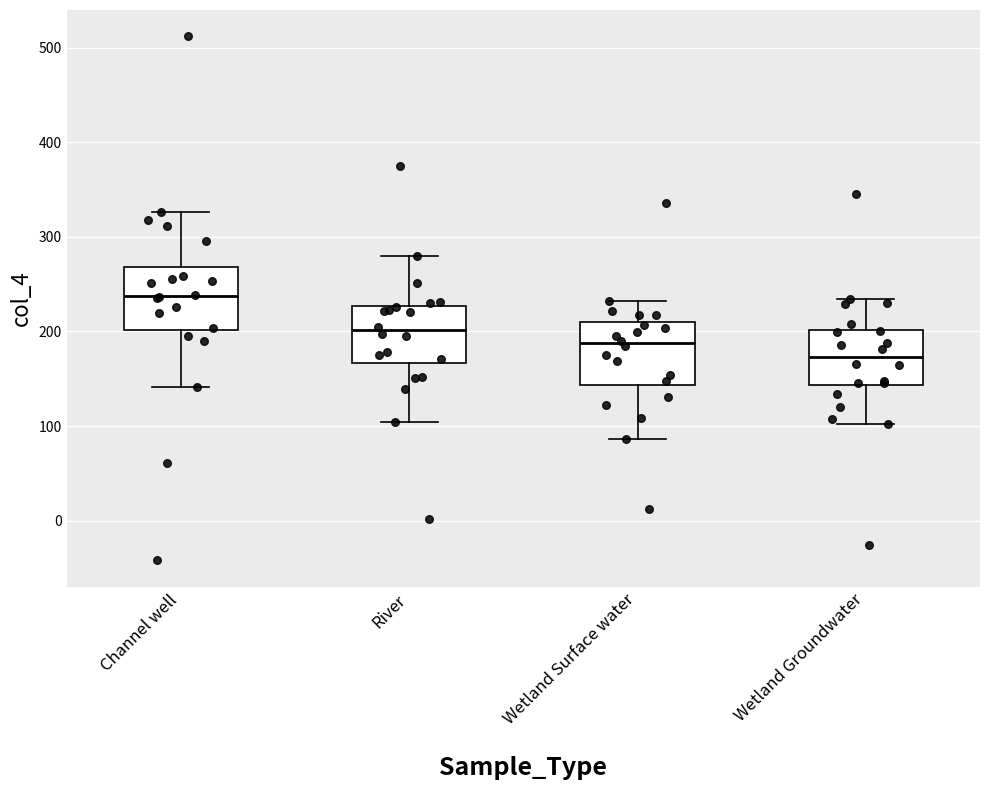

Reading left to right, transcribe this box plot: for each box, give where its median line is, the range the box spans, and where its two whiskers end, as read against the y-axis. The values are not printed on the chart, so give them approximately, as read against the axis.

Channel well: median 240, box 200 to 270, whiskers 140 to 330
River: median 200, box 170 to 230, whiskers 100 to 280
Wetland Surface water: median 190, box 140 to 210, whiskers 90 to 230
Wetland Groundwater: median 170, box 140 to 200, whiskers 100 to 230